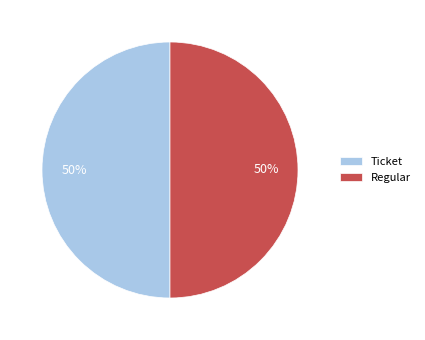

Is it true that Regular is 42% of the pie?

False